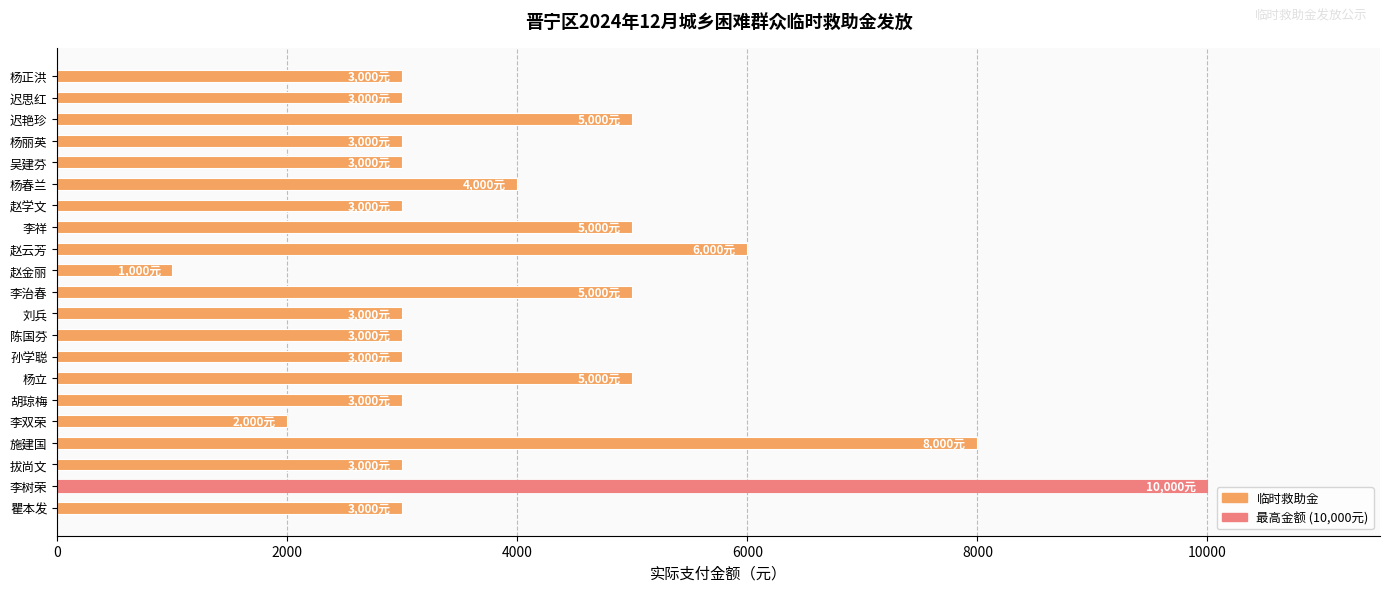

What is the sum of the values at 胡琼梅 and 杨丽英?

6000